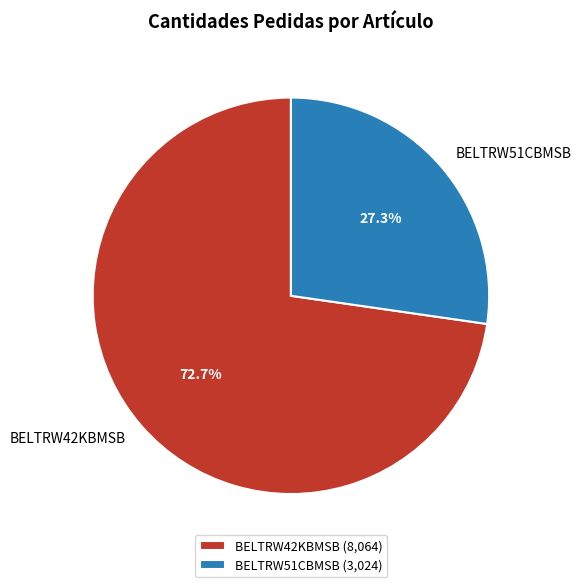

Count the number of slices in the pie.

2